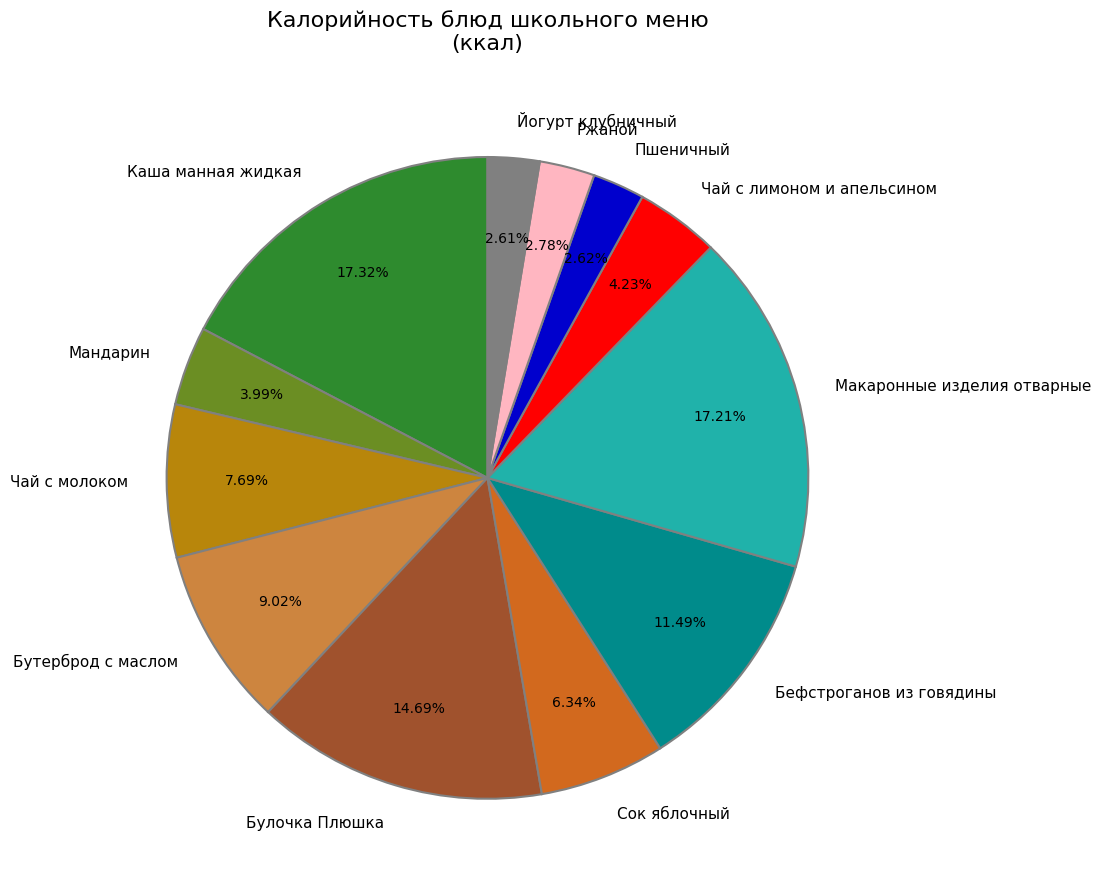

What percentage do Булочка Плюшка and Пшеничный together represent?

17.3%